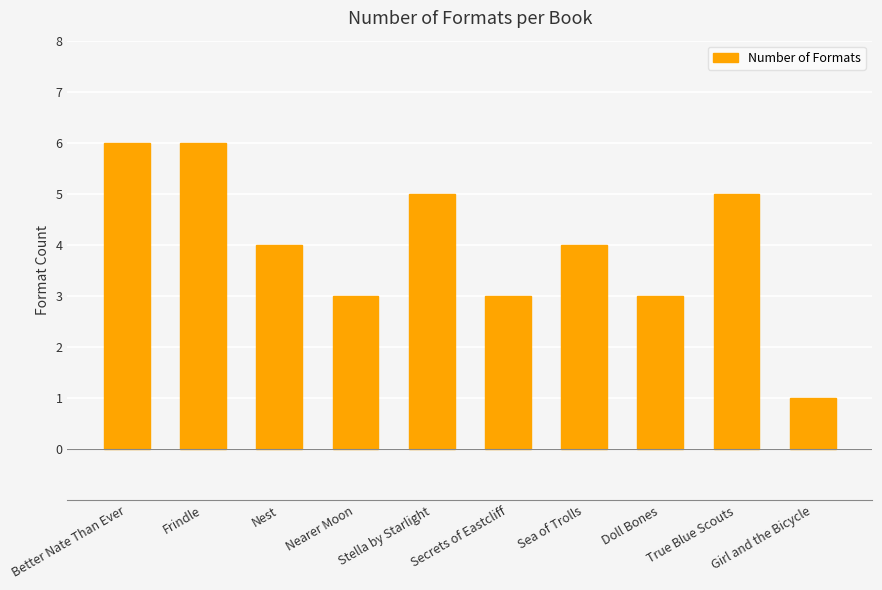

What is the label of the 5th bar from the left?

Stella by Starlight